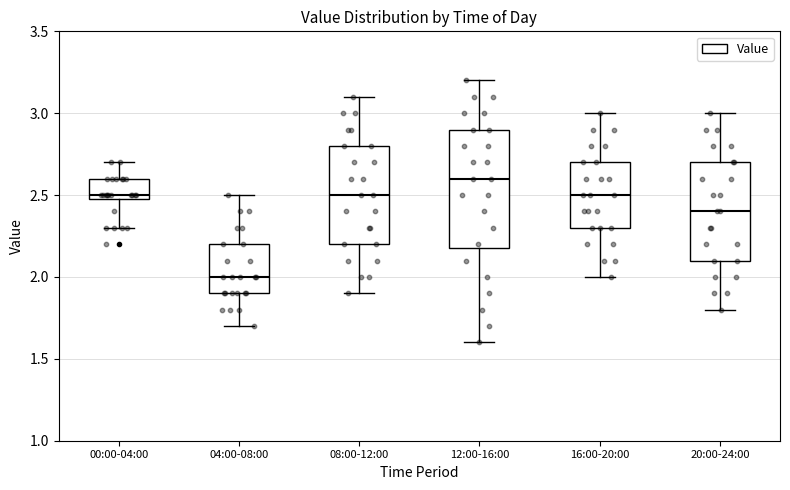

Where is the upper edge of the box for 08:00-12:00 on the y-axis? The values are not printed on the chart, so give them approximately, as read against the axis.

2.8